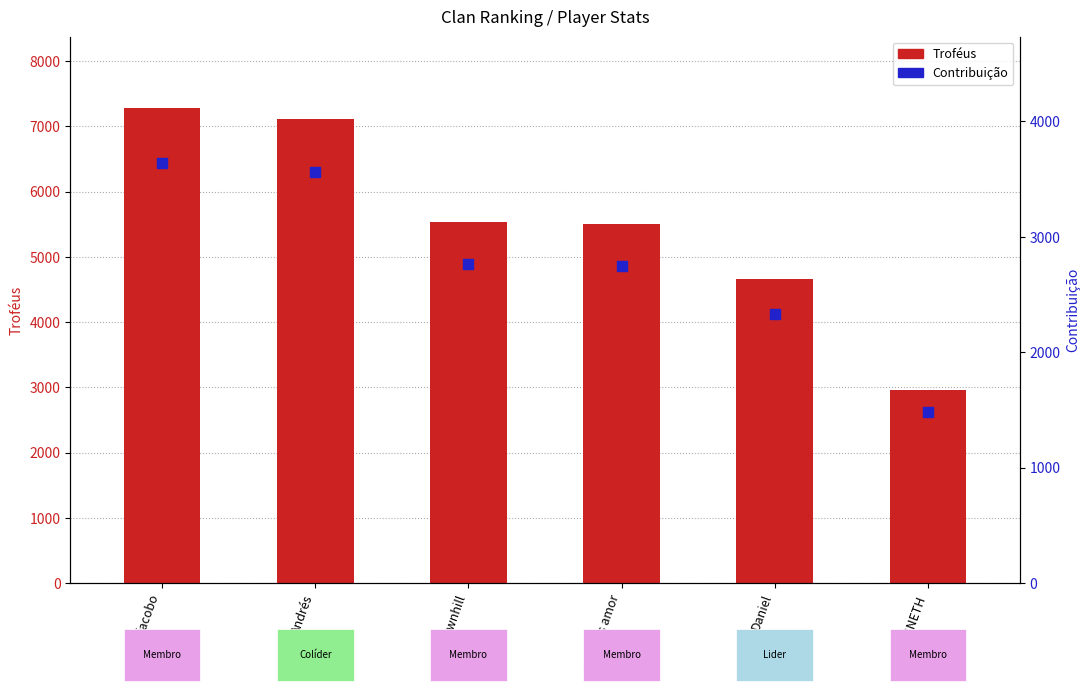

At which category is the sum across all series the highest?

jacobo